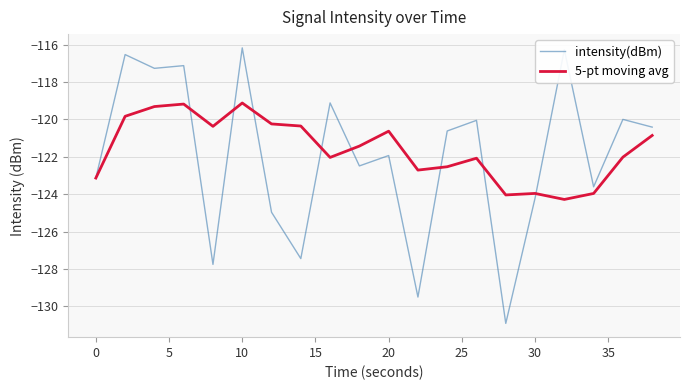

What is the sum of all intensity(dBm) values?

-2439.6